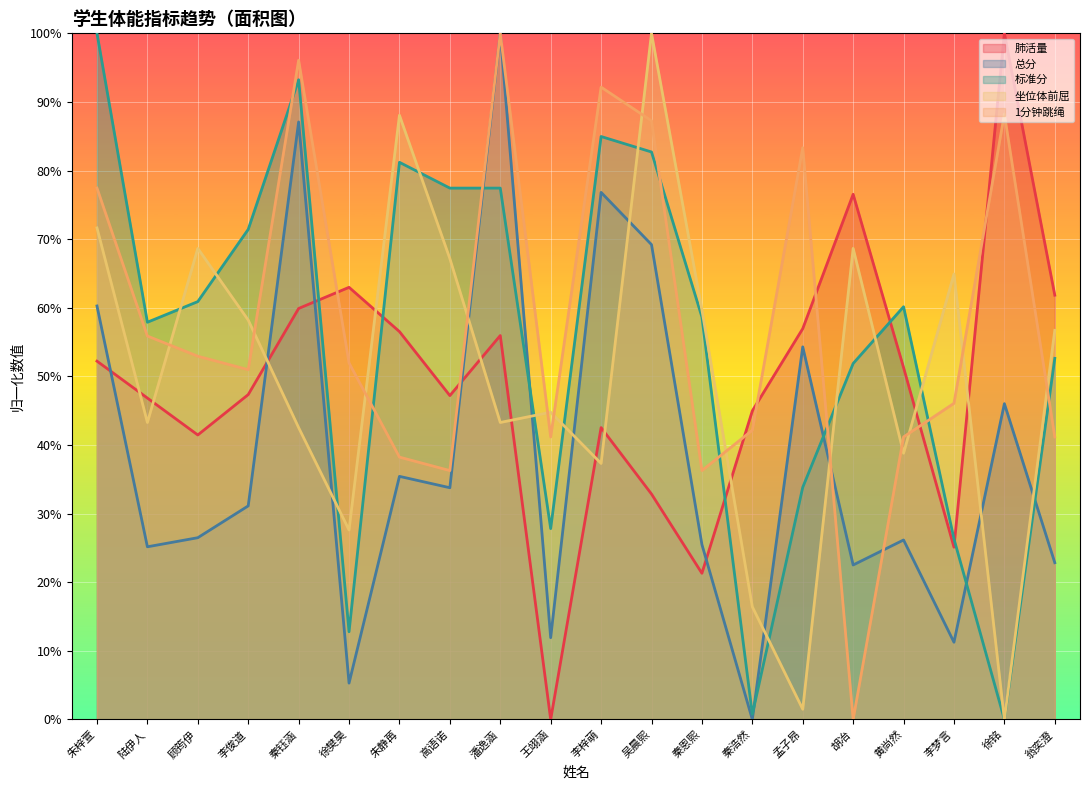

At how many categories does at least one series exceed 2?

20